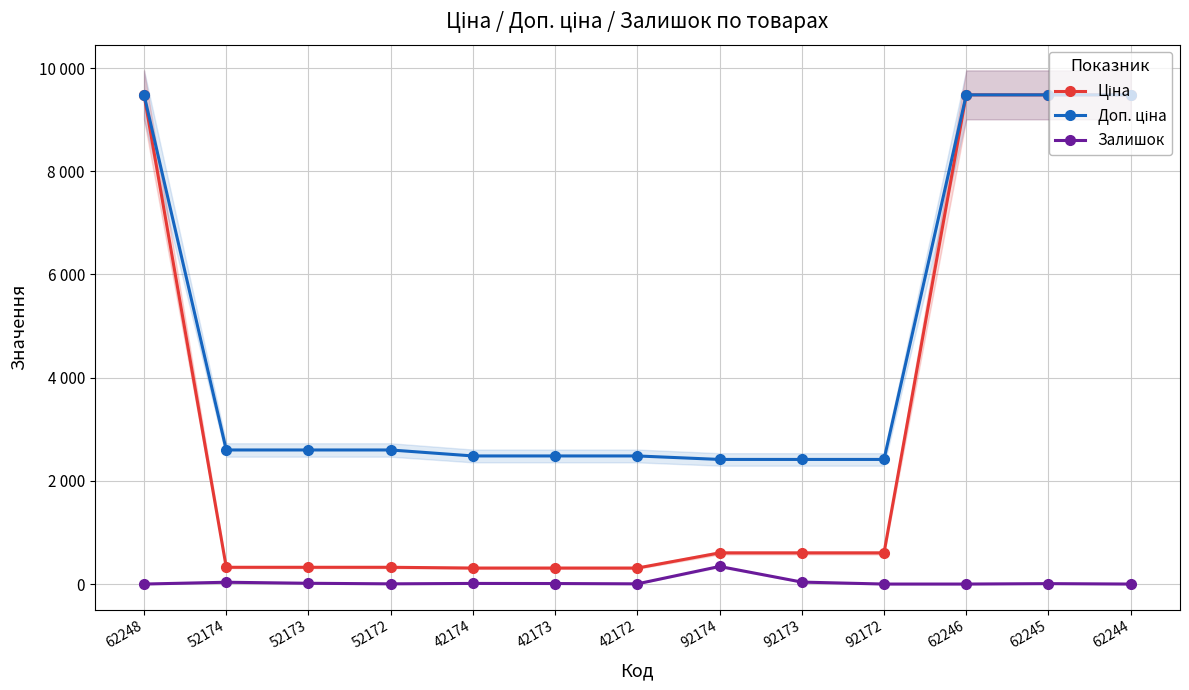

Which category has the lowest value in the Доп. ціна series?

92174